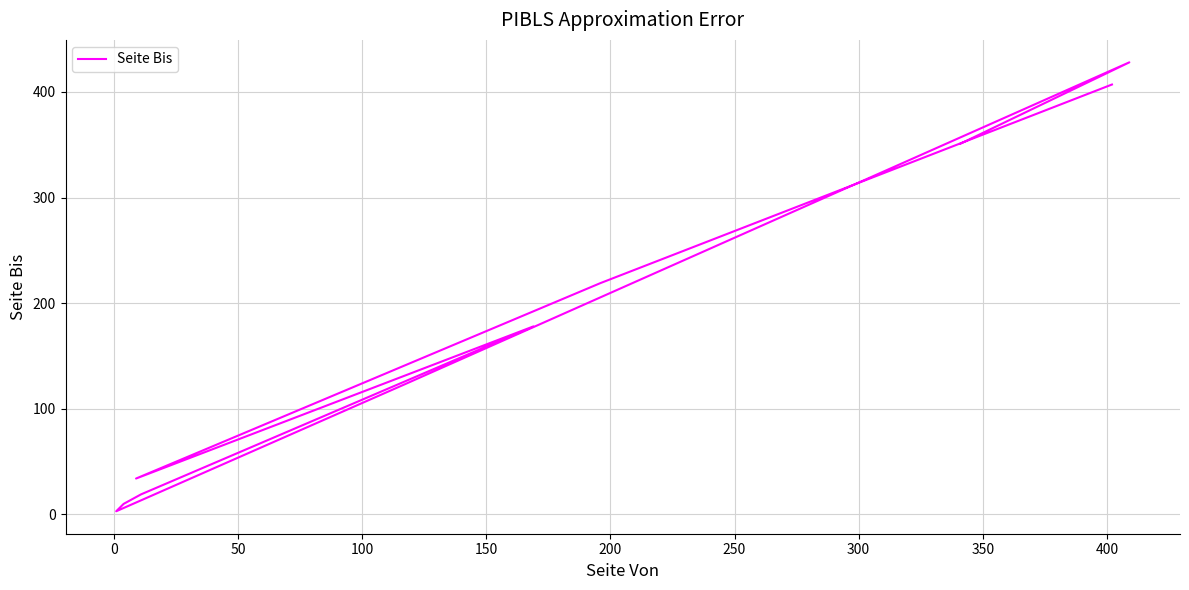

Does the chart display data point markers on the line(s)?

No